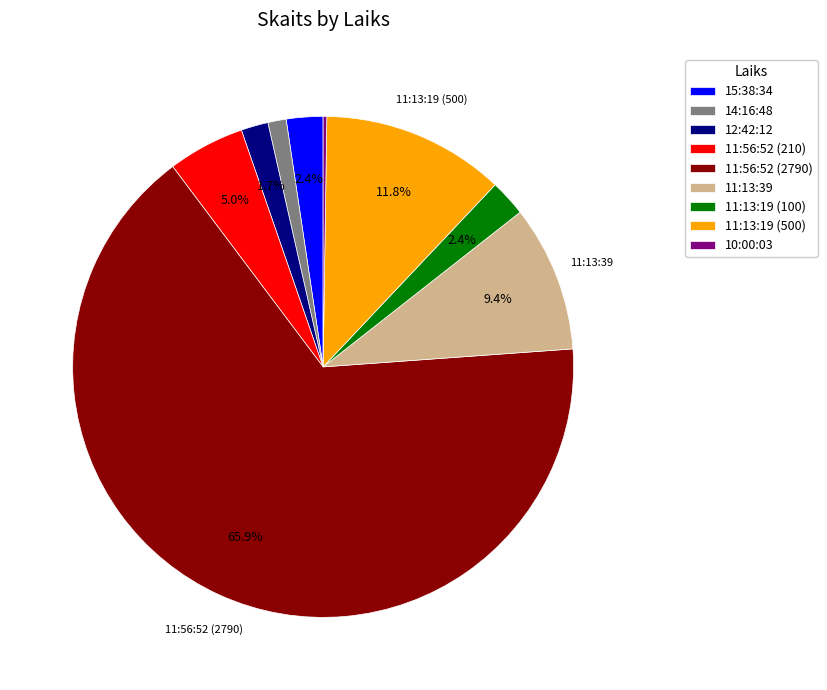

To the nearest percent, what portion does 14:16:48 represent?

1%